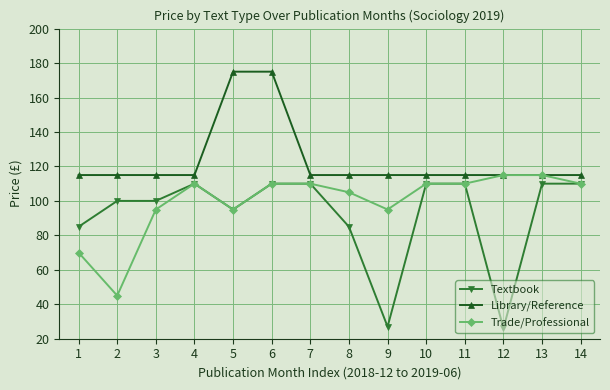

What is the value of the Trade/Professional point at the 2nd from the left?

45.0